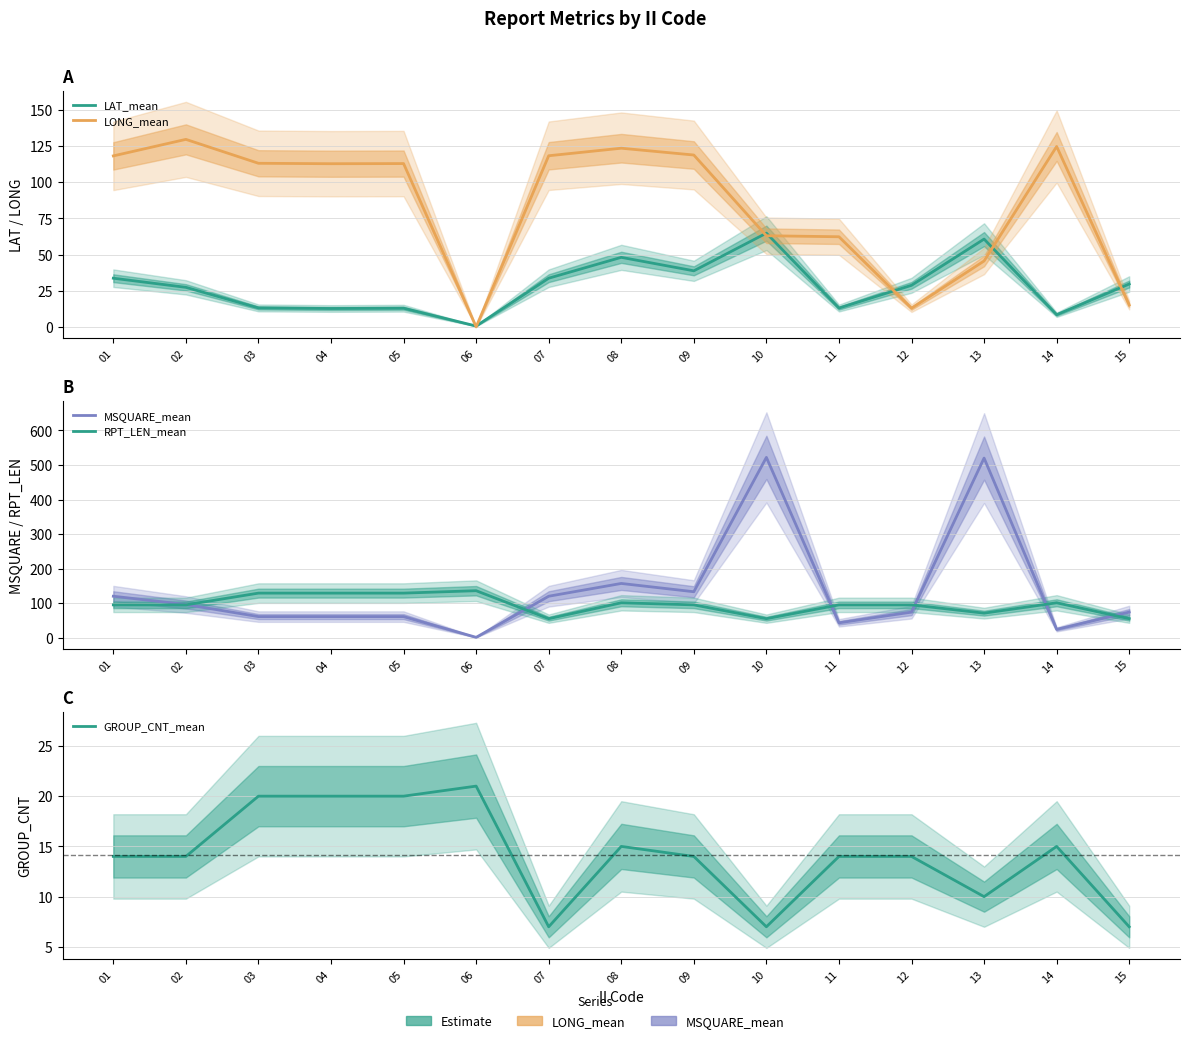

Reading right to left, transcribe all the data shown in this chart.

LAT_mean: 15=29.7	14=8.5	13=60.7	12=28.8	11=13.1	10=64.8	09=38.8	08=48.1	07=33.7	06=0.7	05=13.0	04=12.8	03=13.2	02=27.4	01=33.7
LONG_mean: 15=15.2	14=124.6	13=45.6	12=13.0	11=62.3	10=63.0	09=118.7	08=123.4	07=118.2	06=0.1	05=112.8	04=112.7	03=113.0	02=129.5	01=118.1
MSQUARE_mean: 15=74.0	14=24.0	13=520.0	12=74.0	11=43.0	10=522.0	09=133.0	08=157.0	07=120.0	06=1.0	05=61.0	04=61.0	03=61.0	02=96.0	01=120.0
RPT_LEN_mean: 15=55.0	14=101.0	13=71.0	12=95.0	11=95.0	10=55.0	09=95.0	08=101.0	07=55.0	06=136.0	05=129.0	04=129.0	03=129.0	02=95.0	01=95.0
GROUP_CNT_mean: 15=7.0	14=15.0	13=10.0	12=14.0	11=14.0	10=7.0	09=14.0	08=15.0	07=7.0	06=21.0	05=20.0	04=20.0	03=20.0	02=14.0	01=14.0